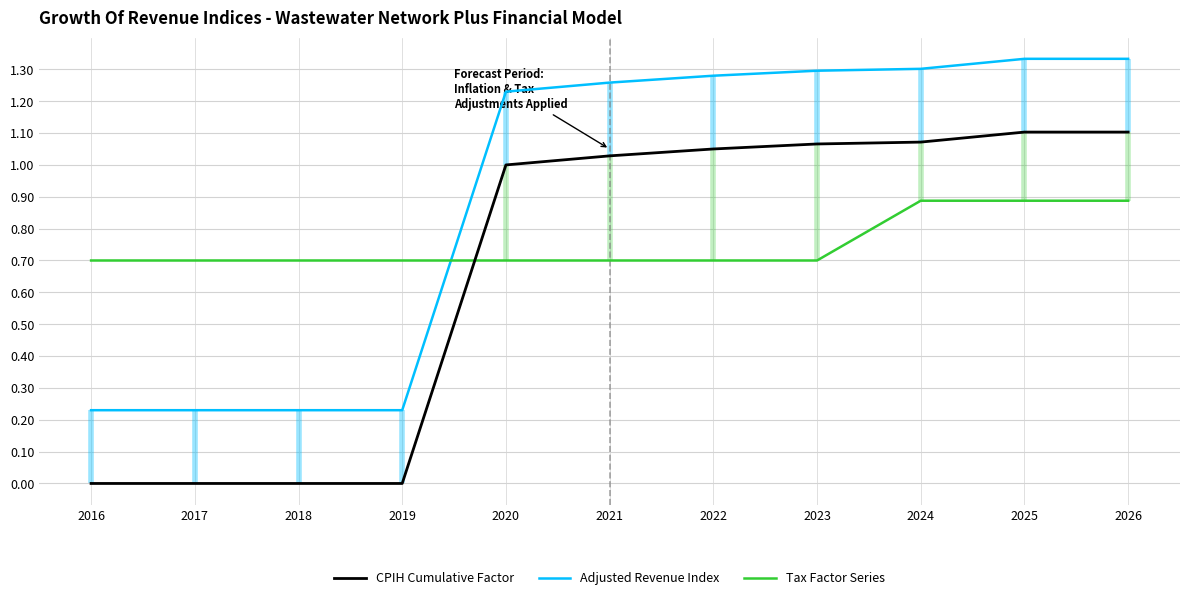

How many values in the CPIH Cumulative Factor series exceed 1?

6